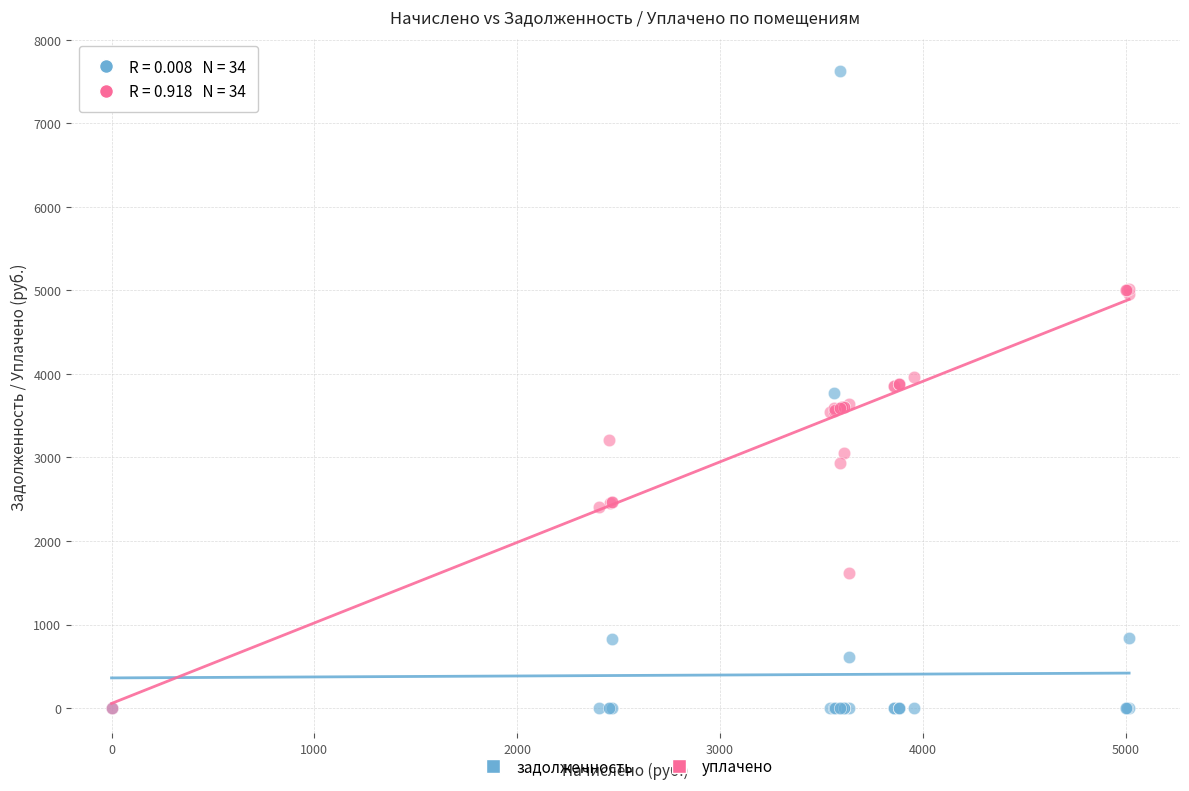

Which series has the largest Y range (max minus min)?

задолженность